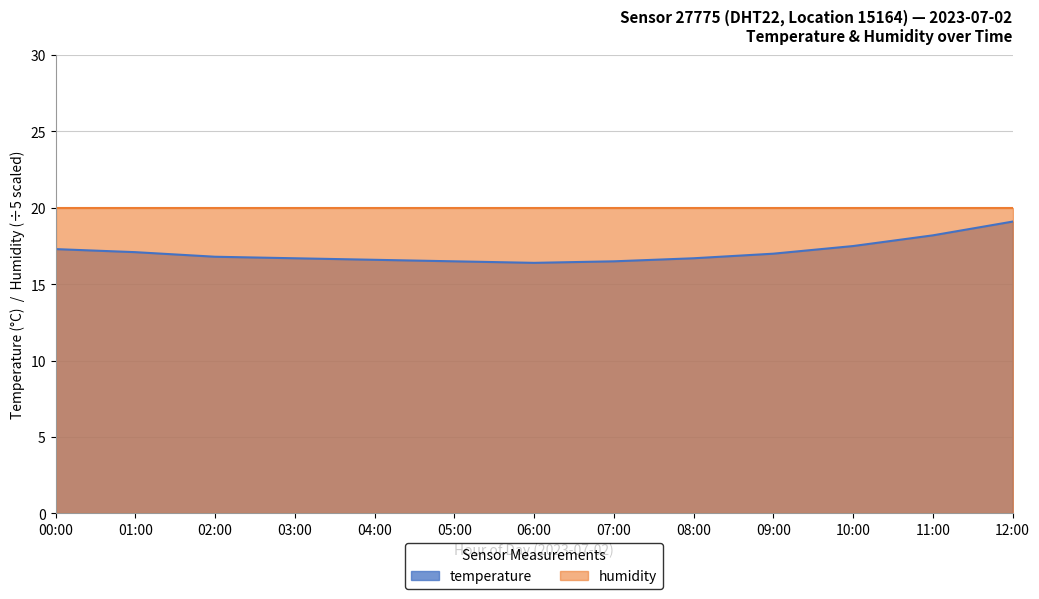

What is the sum of all values?

222.4